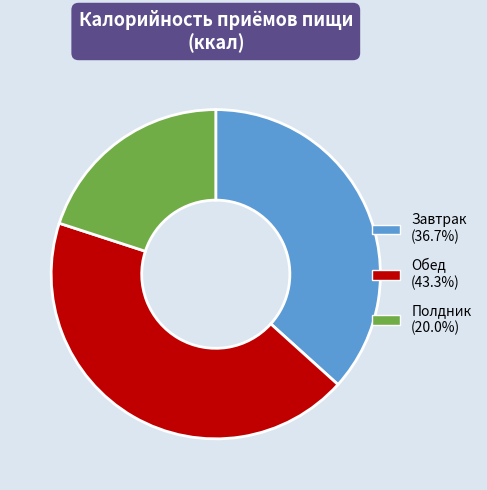

Approximately how many times larger is the value at Завтрак (36.7%) compared to Обед (43.3%)?

0.8